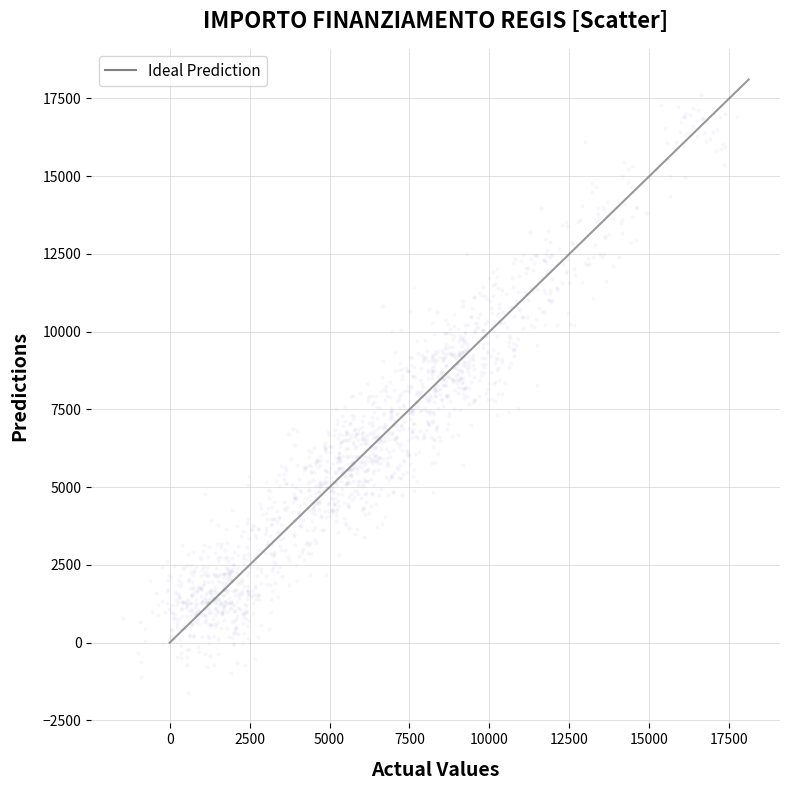

What is the range of X values (max minus min)?

19208.6